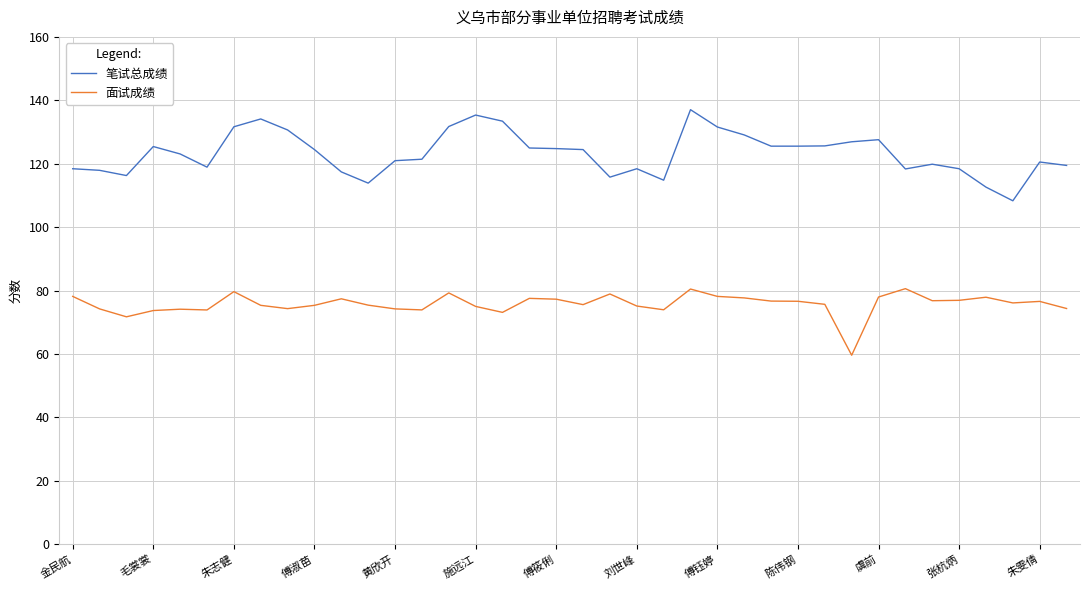

What is the minimum value shown in the chart?

59.6